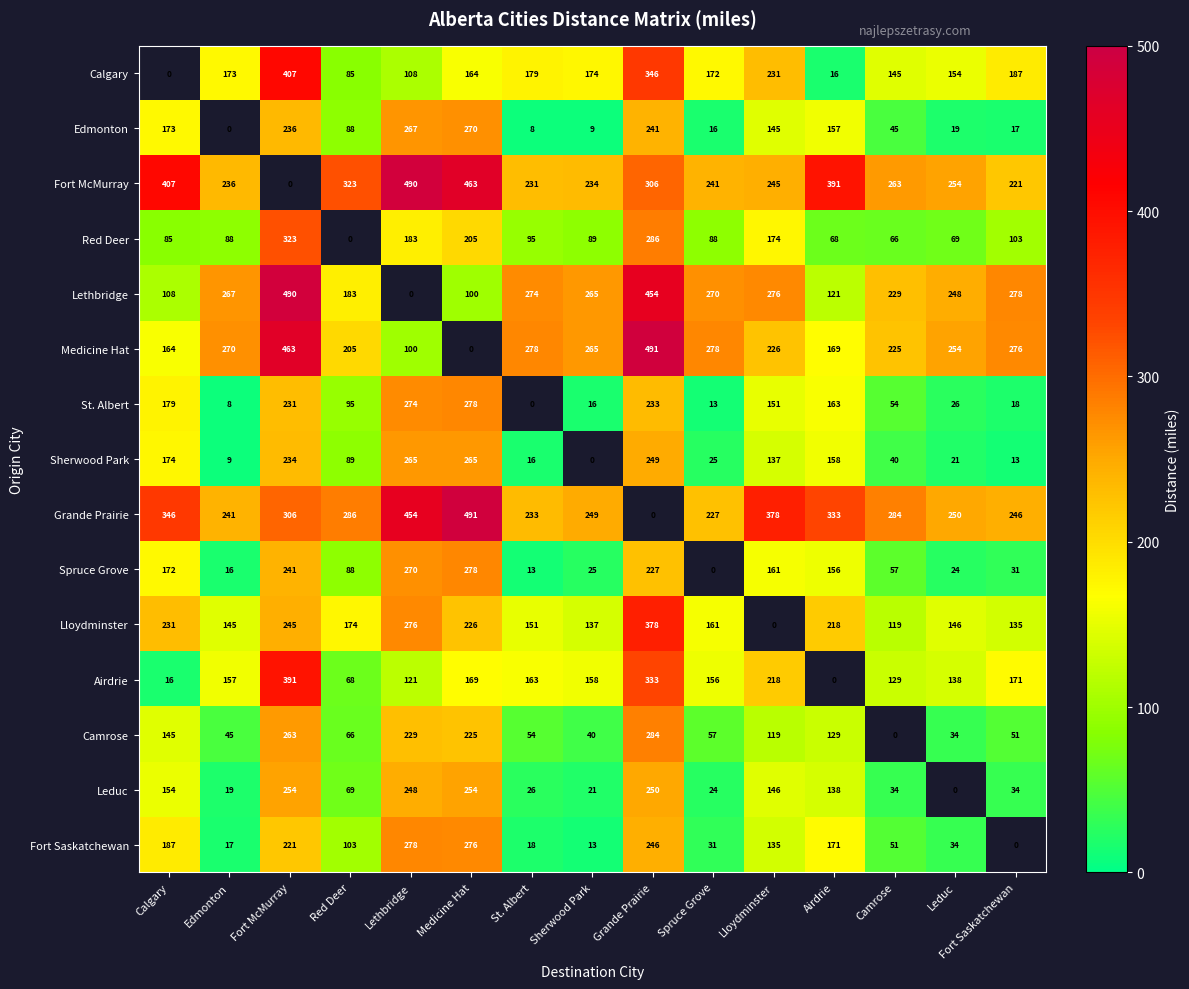

Is the value of Fort Saskatchewan at Fort McMurray greater than the value of St. Albert at Fort Saskatchewan?

Yes